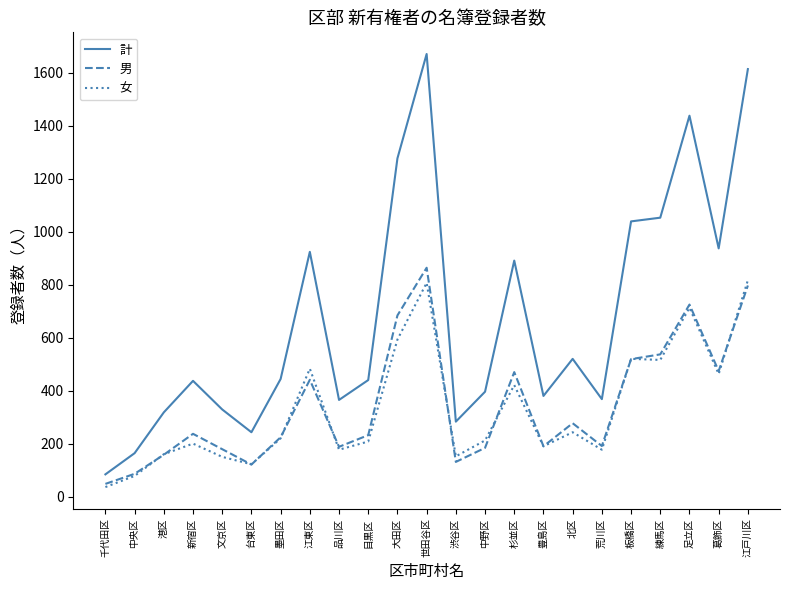

What is the difference between the highest and lowest values at 品川区?

188